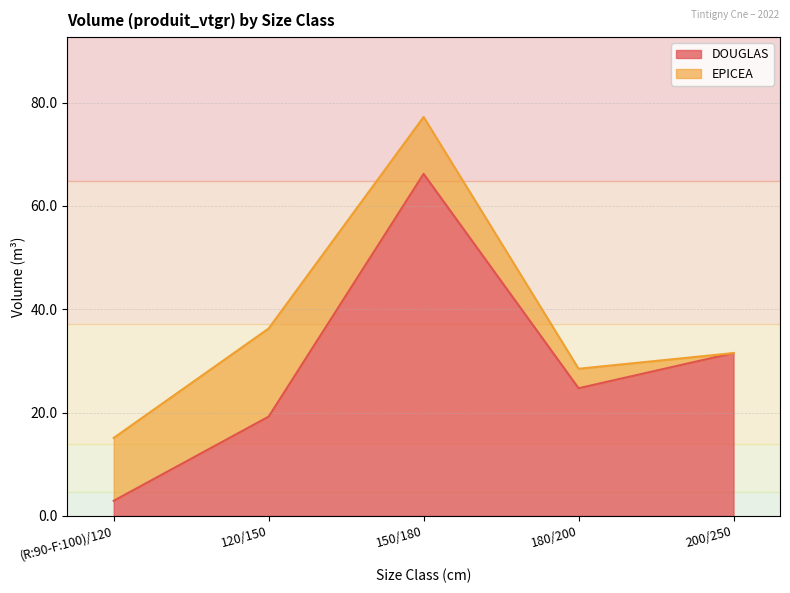

What is the change in value from 120/150 to 180/200?

+5.5